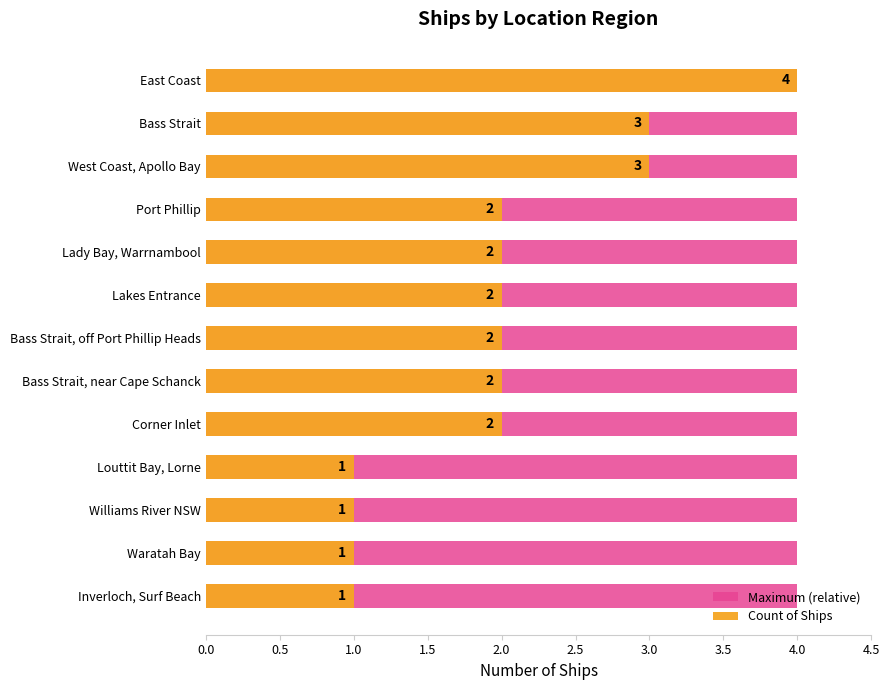

True or false: Count of Ships has a value of 1.6 at Inverloch, Surf Beach.

False